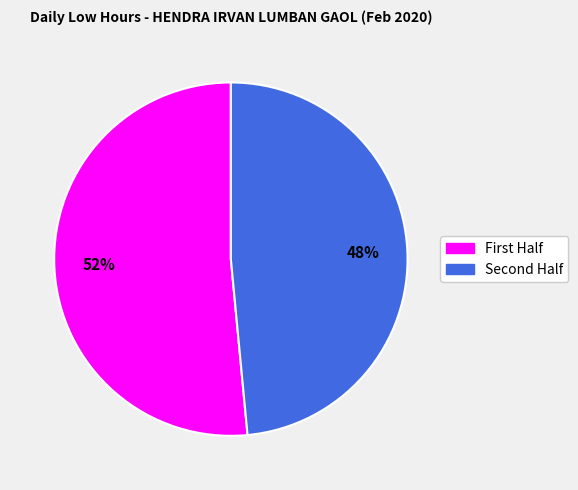

Does any single category account for the majority?

Yes